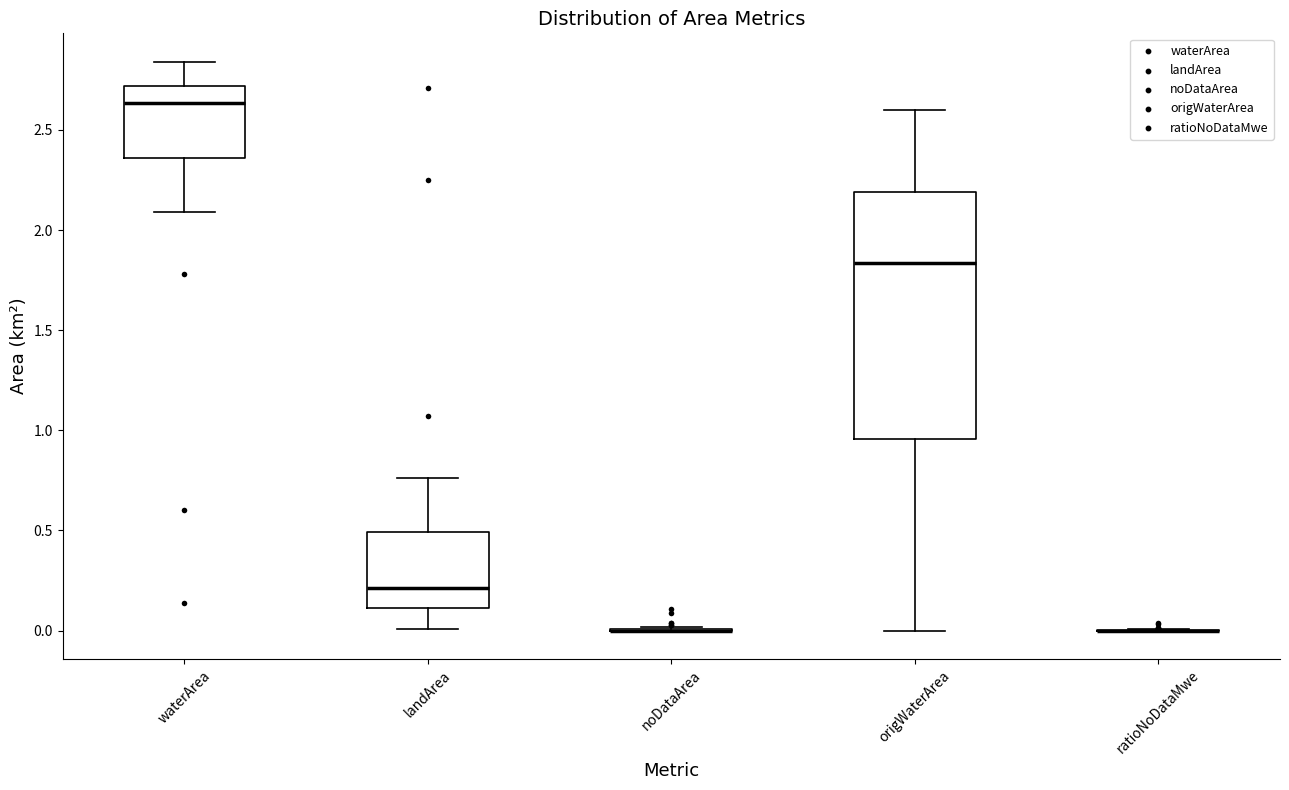

Reading left to right, read every box against the y-axis: the position of its median line, the range the box covers, and the ends of its whiskers. The values are not printed on the chart, so give them approximately, as read against the axis.

waterArea: median 2.65, box 2.35 to 2.70, whiskers 2.10 to 2.85
landArea: median 0.20, box 0.10 to 0.50, whiskers 0.00 to 0.75
noDataArea: box collapsed to a line at 0.00, whiskers 0.00 to 0.00
origWaterArea: median 1.85, box 0.95 to 2.20, whiskers 0.00 to 2.60
ratioNoDataMwe: box collapsed to a line at 0.00, whiskers 0.00 to 0.00